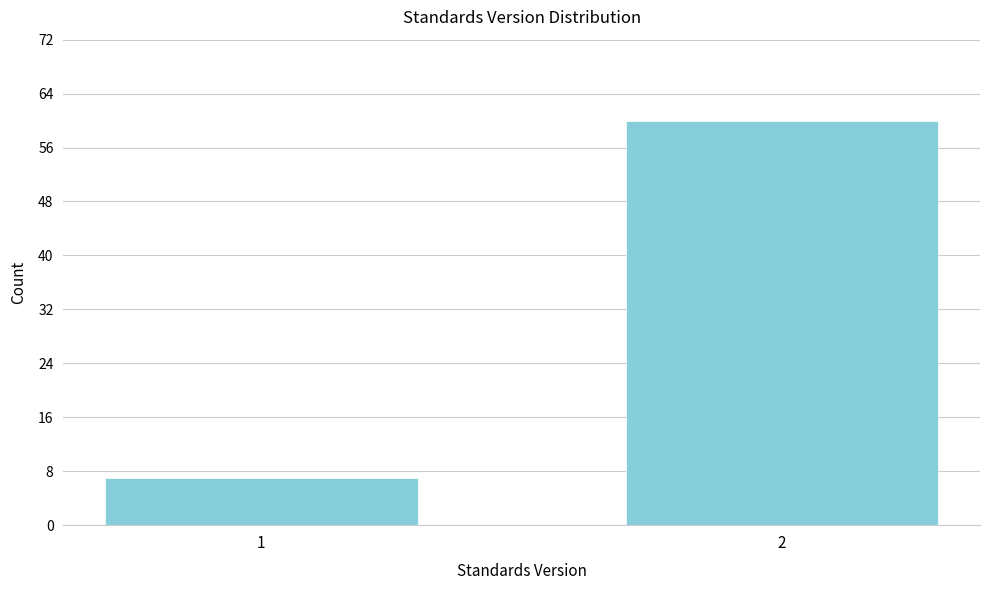

Reading right to left, transcribe all the data shown in this chart.

2=60	1=7